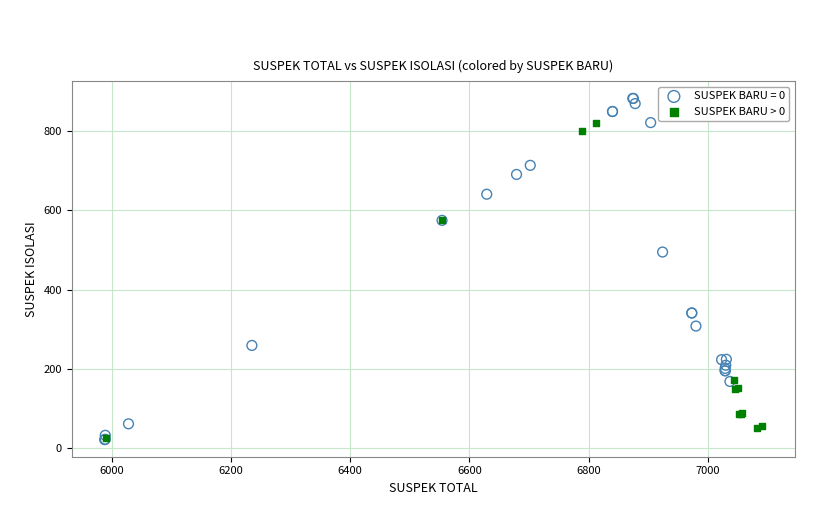

Which series reaches the maximum Y coordinate?

SUSPEK BARU = 0